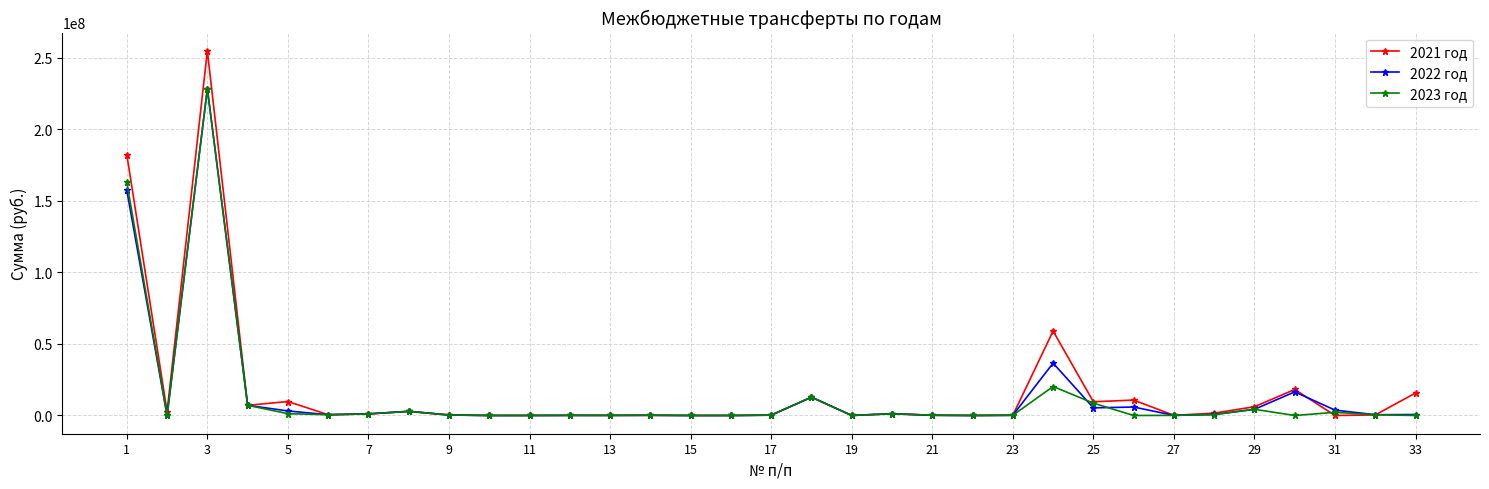

What is the maximum value shown in the chart?

254749100.0